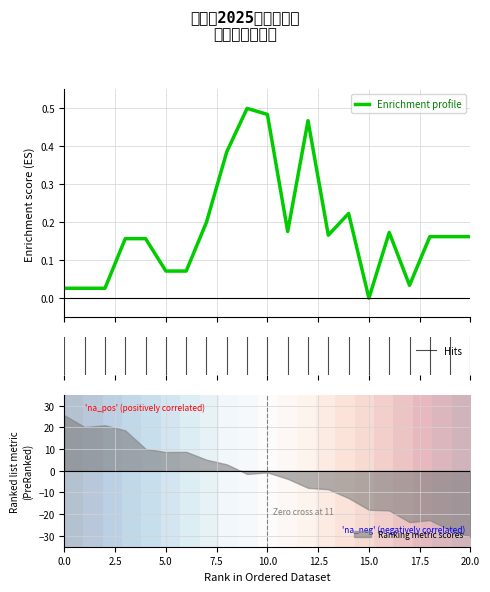

The chart shows a value of -0.3 at 15.0. True or false?

False